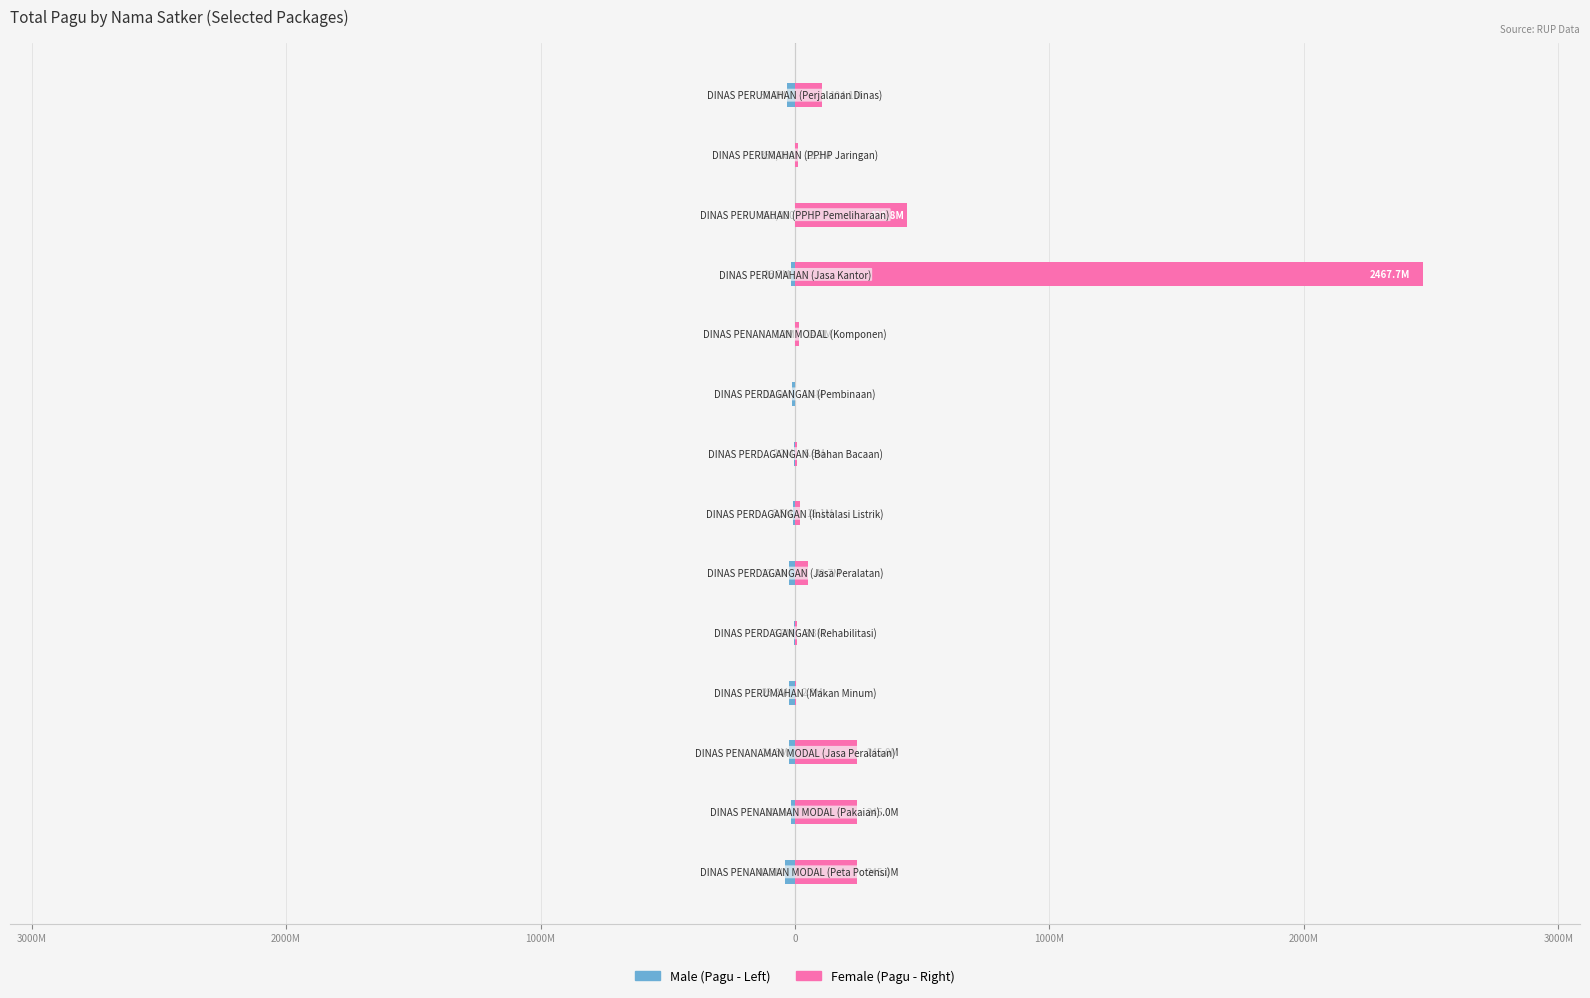

Which series has the widest spread of values?

Female